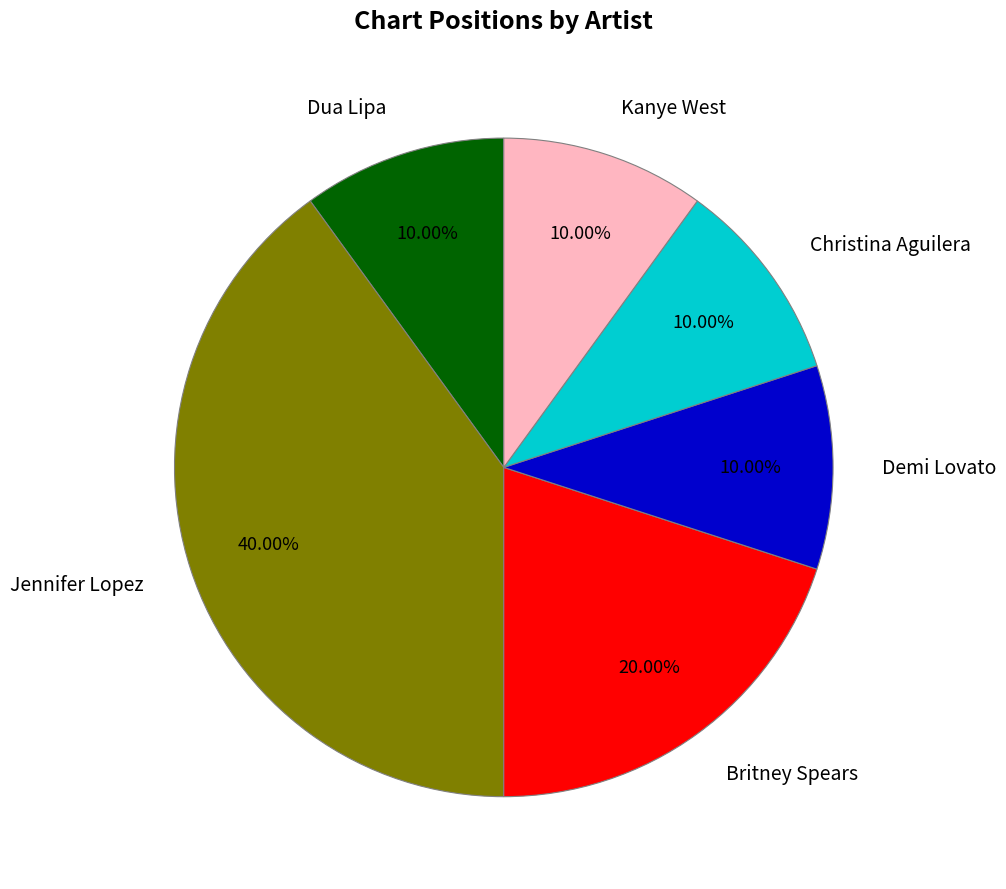

Is there any slice that represents more than half of the pie?

No